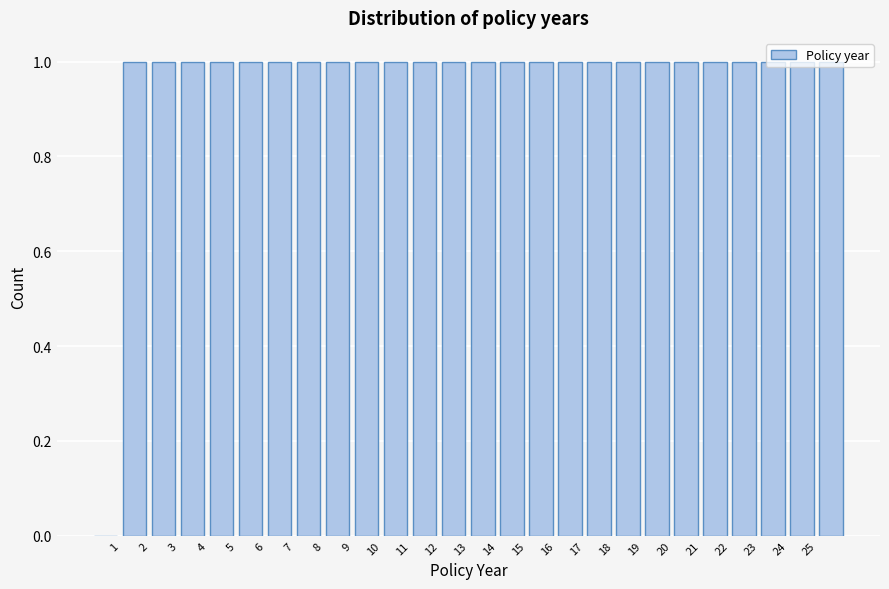

Reading left to right, transcribe this chart: for each bar, give the range it covers on the x-axis and its height. The values are not printed on the chart, so give them approximately, as read against the axis.

0 to 1: 0
1 to 2: 1
2 to 3: 1
3 to 4: 1
4 to 5: 1
5 to 6: 1
6 to 7: 1
7 to 8: 1
8 to 9: 1
9 to 10: 1
10 to 11: 1
11 to 12: 1
12 to 13: 1
13 to 14: 1
14 to 15: 1
15 to 16: 1
16 to 17: 1
17 to 18: 1
18 to 19: 1
19 to 20: 1
20 to 21: 1
21 to 22: 1
22 to 23: 1
23 to 24: 1
24 to 25: 1
25 to 26: 1